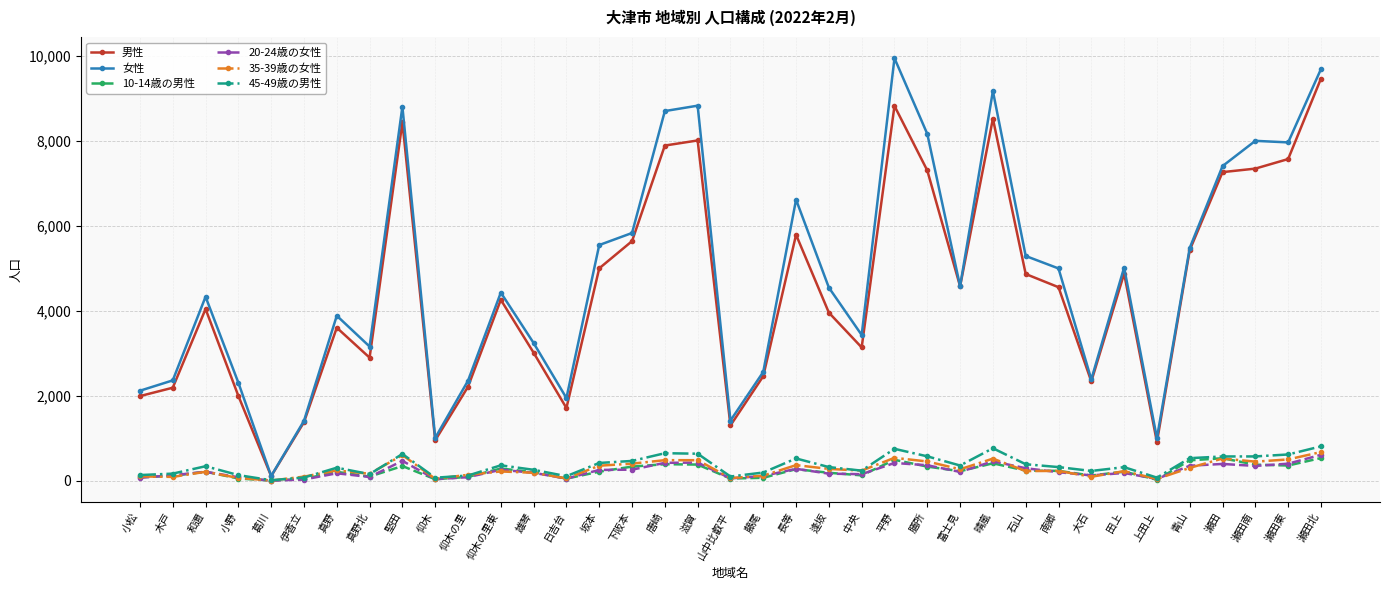

The value of 女性 at 和邇 is 4332. True or false?

True